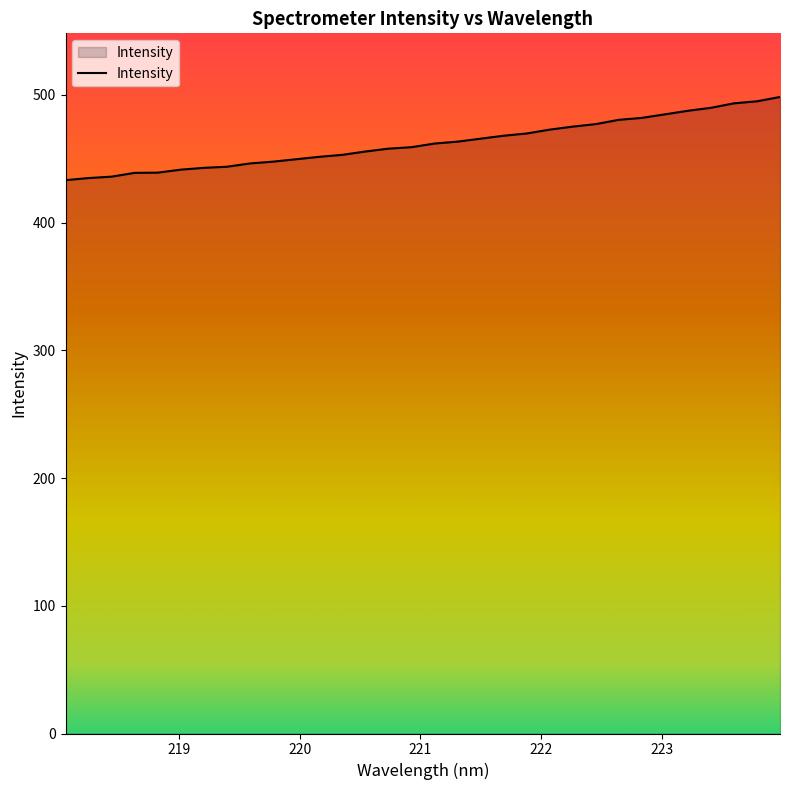

What is the average value?

462.5